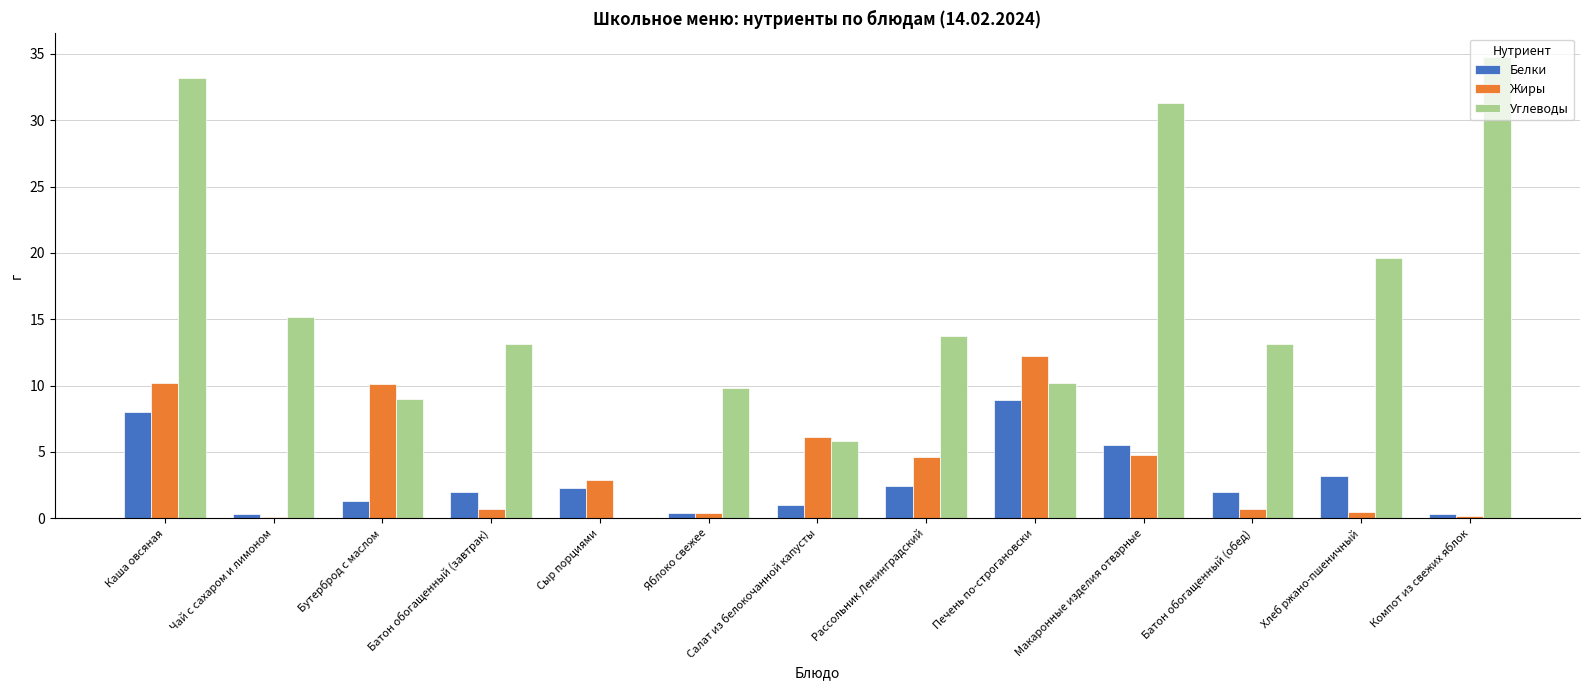

The Белки series shows 0.3 at Компот из свежих яблок. True or false?

True